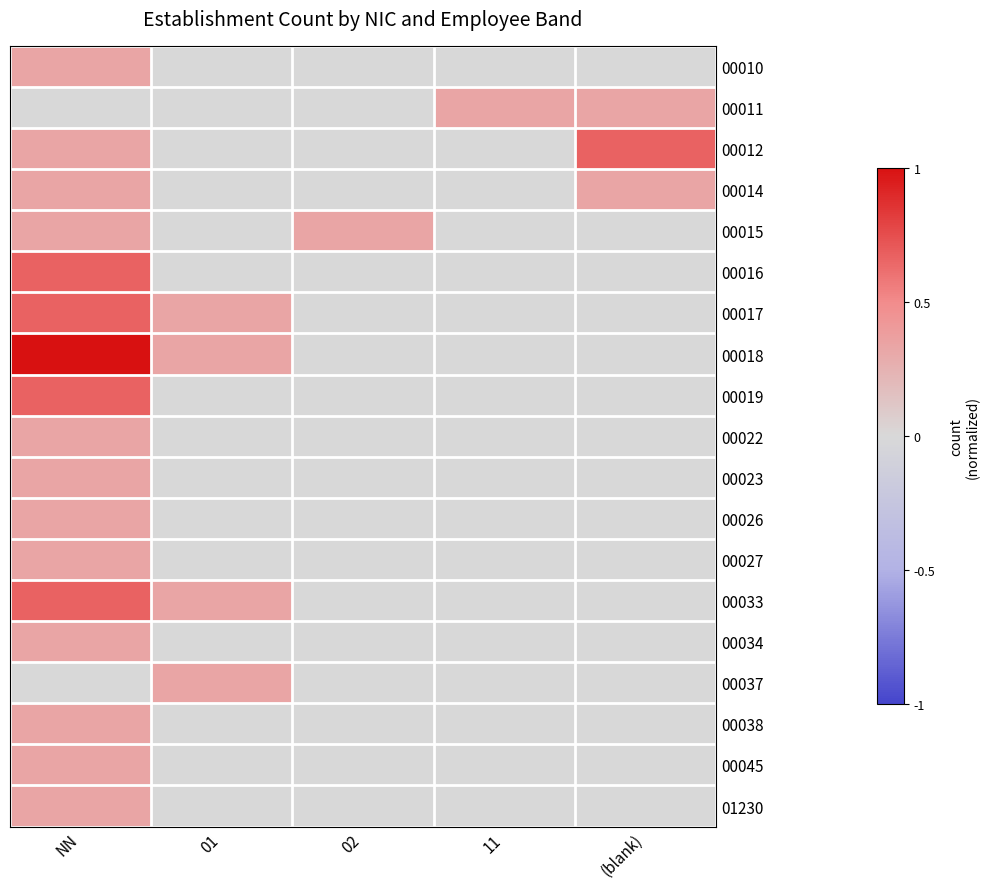

Reading right to left, list all the values displayed in this chart.

00010: (blank)=0.0	11=0.0	02=0.0	01=0.0	NN=0.3
00011: (blank)=0.3	11=0.3	02=0.0	01=0.0	NN=0.0
00012: (blank)=0.7	11=0.0	02=0.0	01=0.0	NN=0.3
00014: (blank)=0.3	11=0.0	02=0.0	01=0.0	NN=0.3
00015: (blank)=0.0	11=0.0	02=0.3	01=0.0	NN=0.3
00016: (blank)=0.0	11=0.0	02=0.0	01=0.0	NN=0.7
00017: (blank)=0.0	11=0.0	02=0.0	01=0.3	NN=0.7
00018: (blank)=0.0	11=0.0	02=0.0	01=0.3	NN=1.0
00019: (blank)=0.0	11=0.0	02=0.0	01=0.0	NN=0.7
00022: (blank)=0.0	11=0.0	02=0.0	01=0.0	NN=0.3
00023: (blank)=0.0	11=0.0	02=0.0	01=0.0	NN=0.3
00026: (blank)=0.0	11=0.0	02=0.0	01=0.0	NN=0.3
00027: (blank)=0.0	11=0.0	02=0.0	01=0.0	NN=0.3
00033: (blank)=0.0	11=0.0	02=0.0	01=0.3	NN=0.7
00034: (blank)=0.0	11=0.0	02=0.0	01=0.0	NN=0.3
00037: (blank)=0.0	11=0.0	02=0.0	01=0.3	NN=0.0
00038: (blank)=0.0	11=0.0	02=0.0	01=0.0	NN=0.3
00045: (blank)=0.0	11=0.0	02=0.0	01=0.0	NN=0.3
01230: (blank)=0.0	11=0.0	02=0.0	01=0.0	NN=0.3